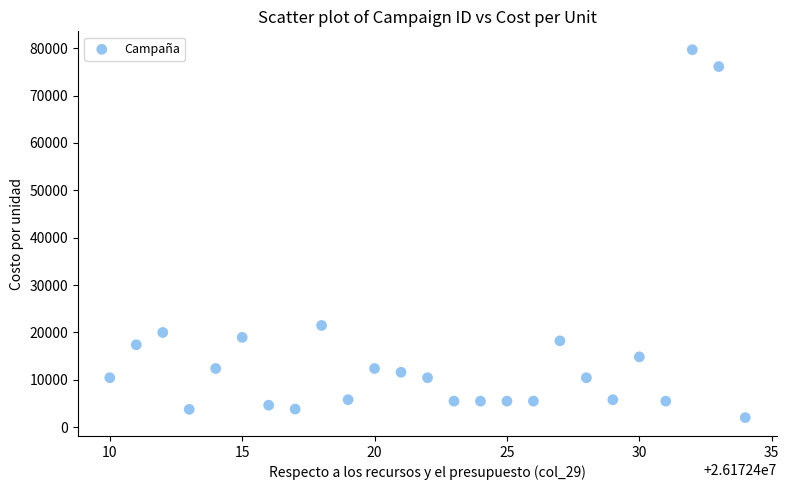

What Y value in the scatter plot is closest to 40861?

21483.2